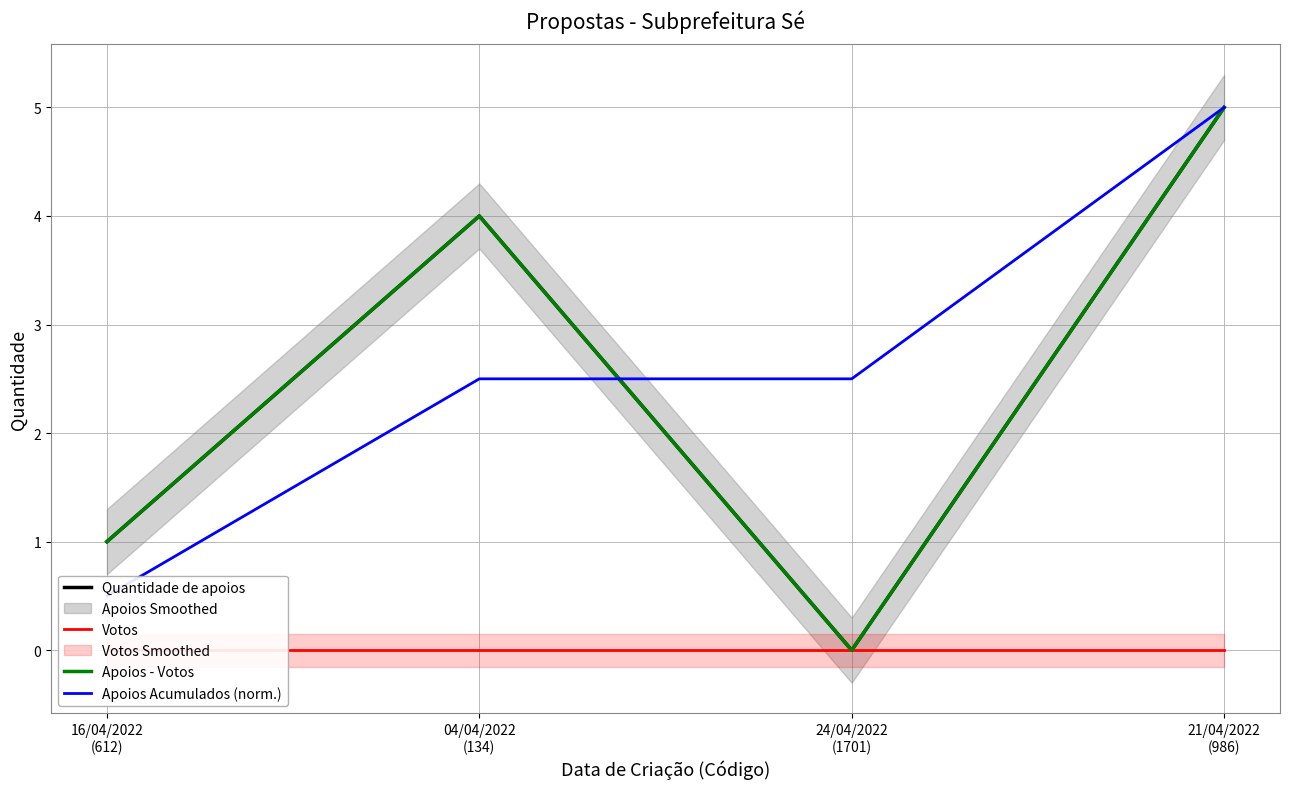

True or false: Votos and Quantidade de apoios cross at least once.

False